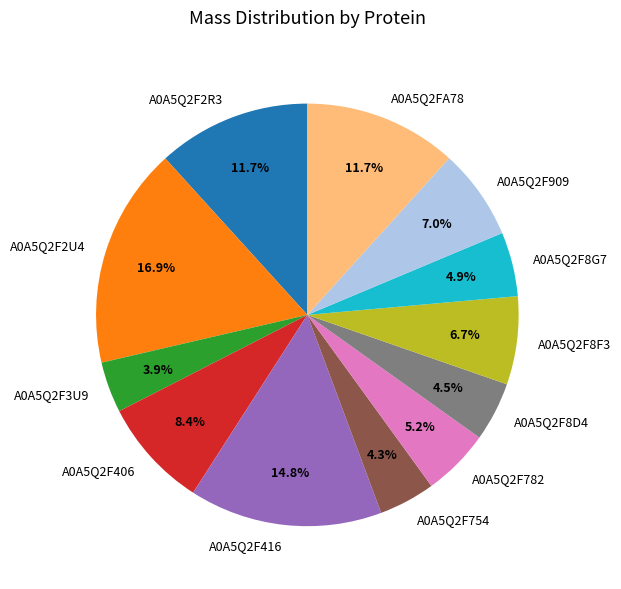

Combined, do A0A5Q2F3U9 and A0A5Q2F2R3 account for over 50%?

No